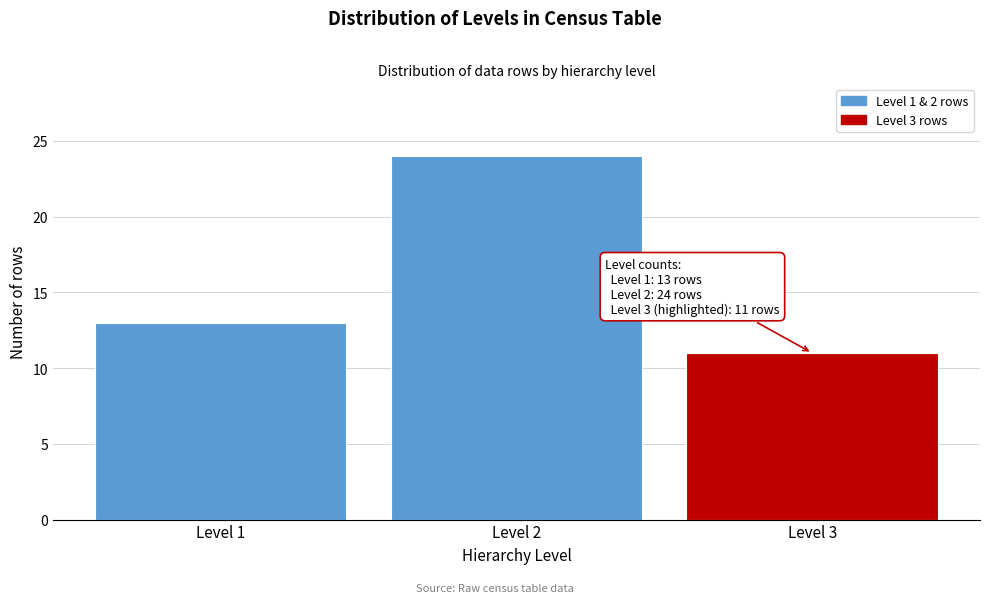

Reading right to left, list all the values displayed in this chart.

11	24	13